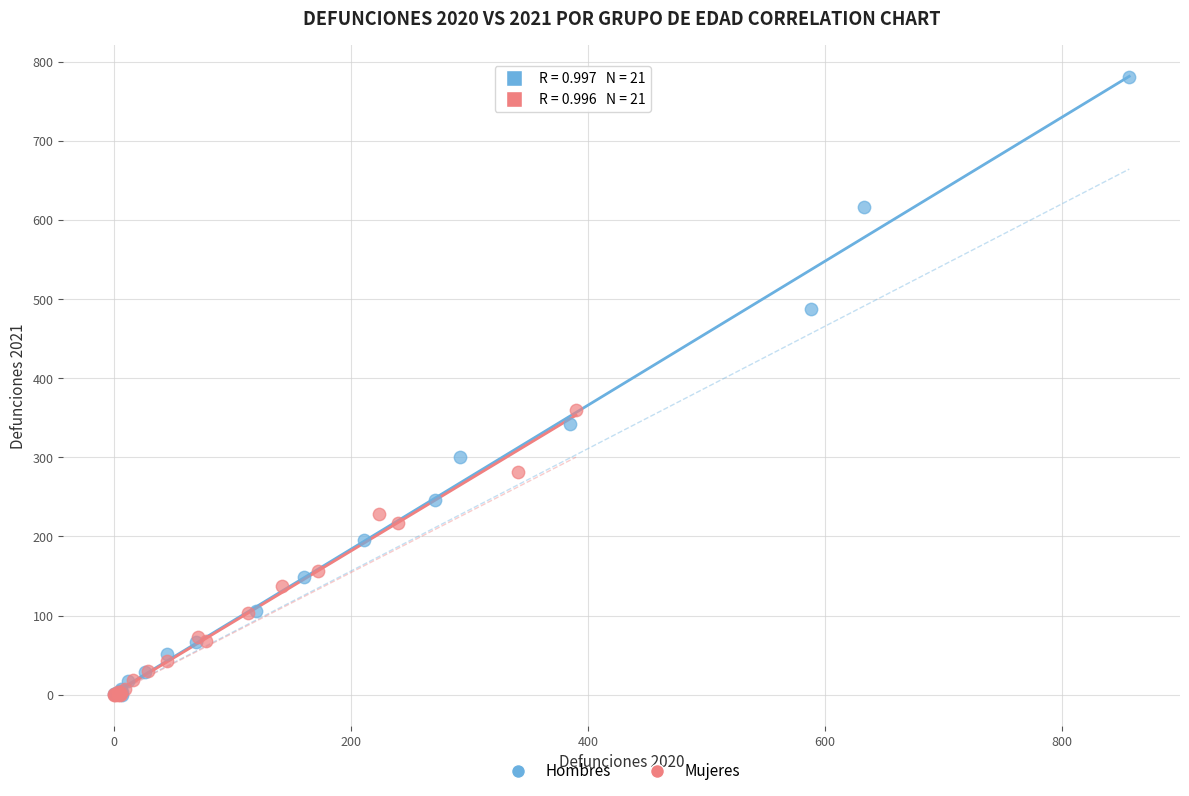

Which series contains the highest Y value?

Hombres